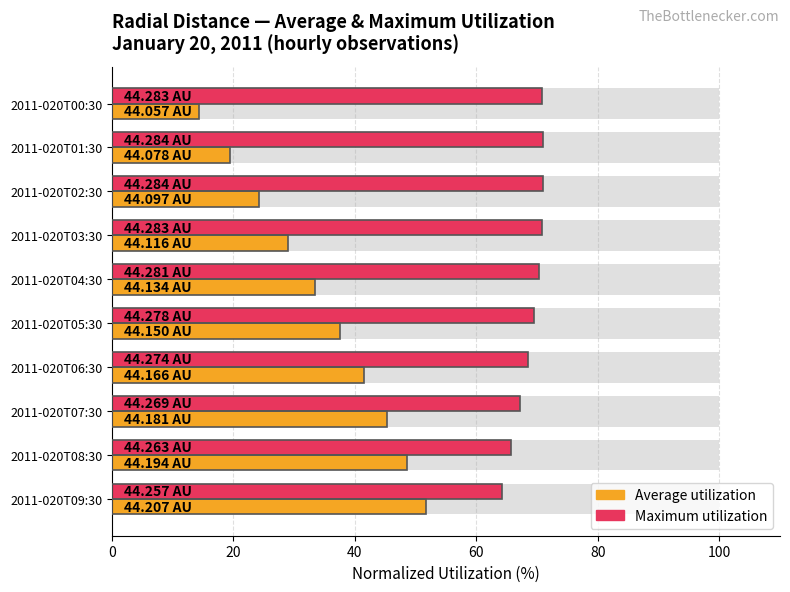

Read the Maximum utilization value at 2011-020T00:30.

70.8